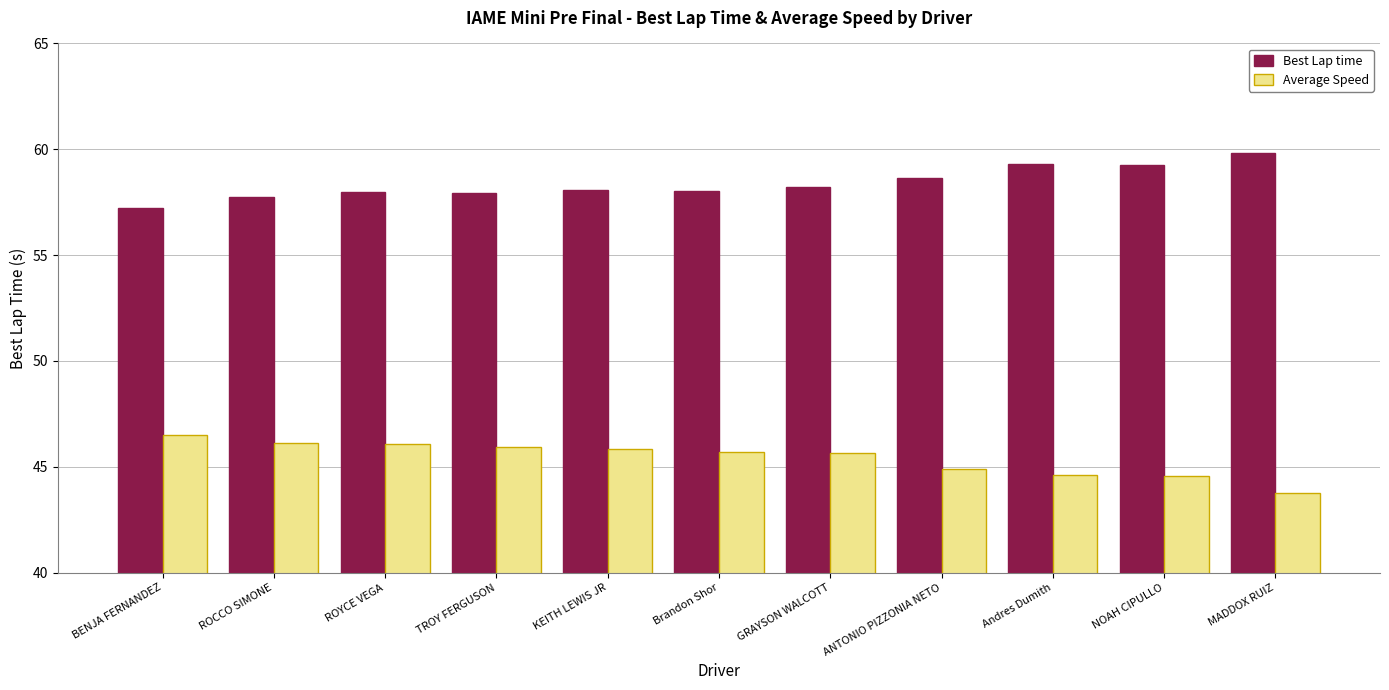

Rank the series by their maximum value, from lowest to highest.

Average Speed, Best Lap time